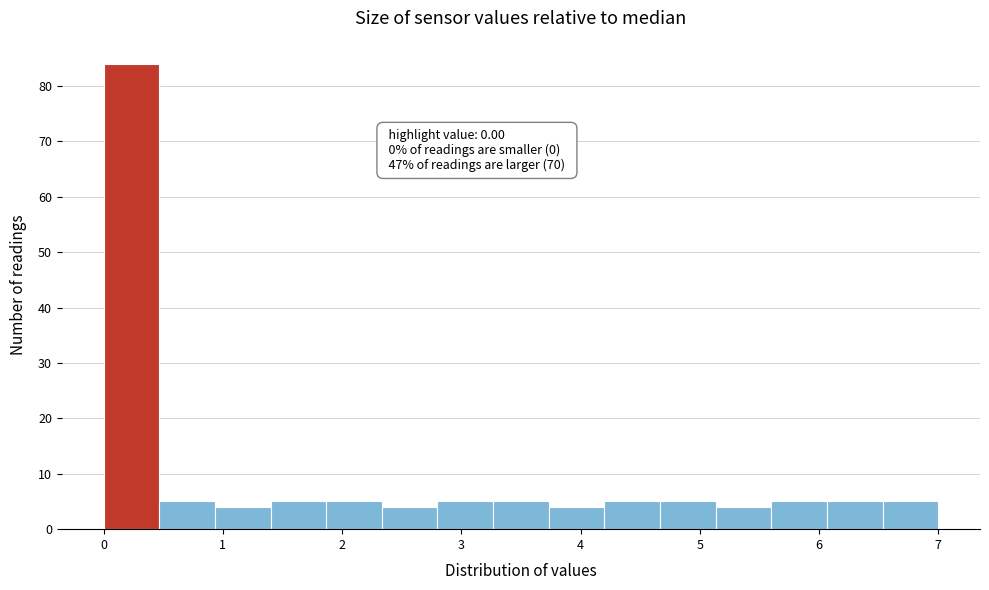

Over which range of the x-axis is the bar tallest?

0.0 to 0.5